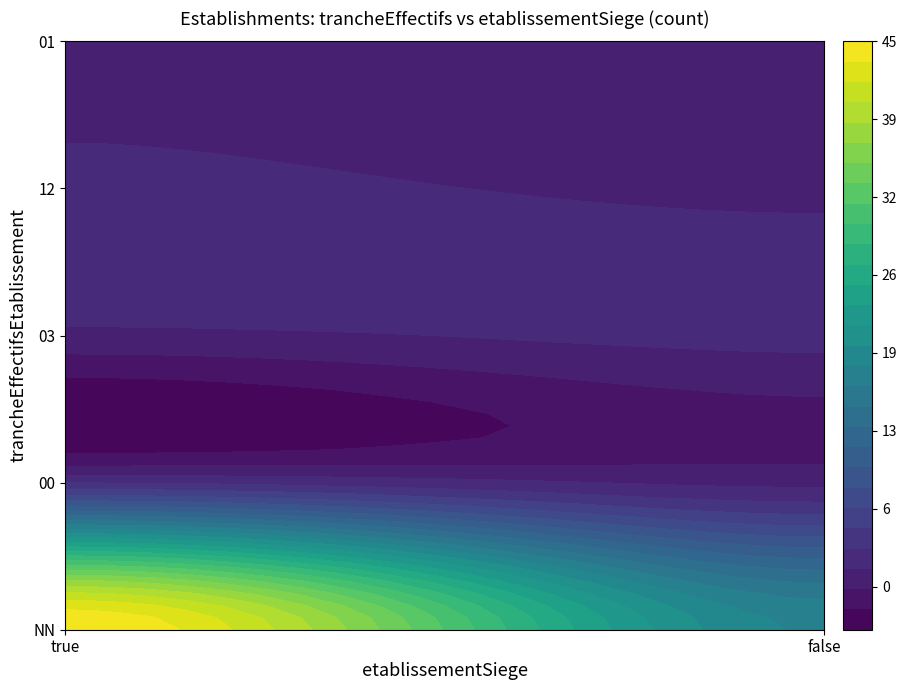

At which label does the data first exceed 2?

NN_true